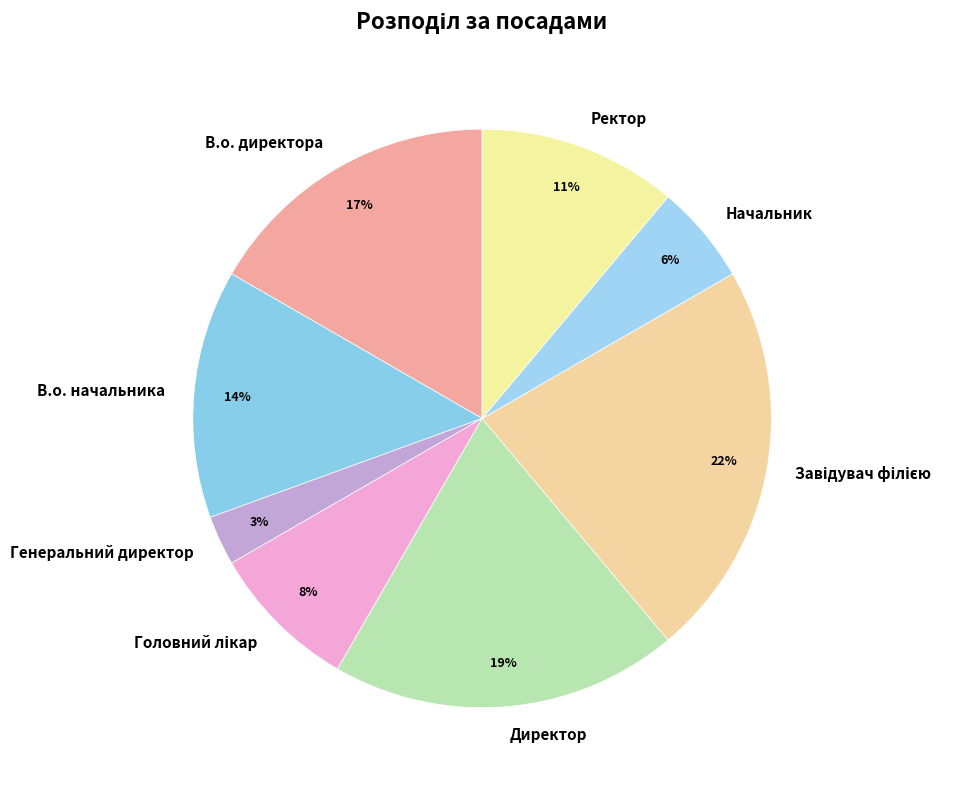

Does В.о. начальника account for over 50% of the chart?

No